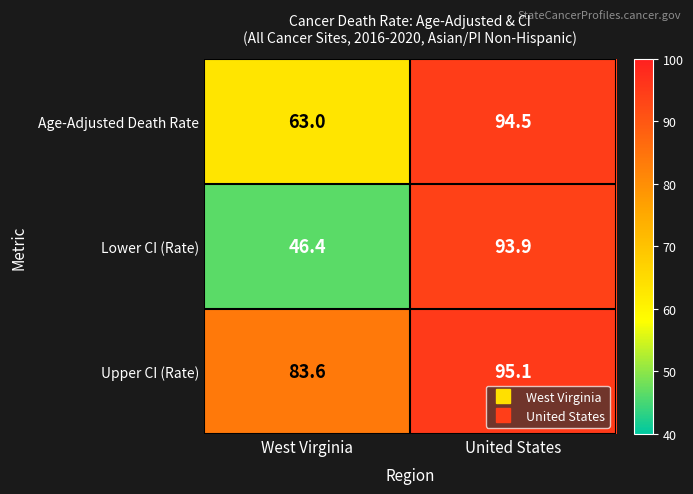

True or false: Lower CI (Rate) has a value of 61.1 at West Virginia.

False